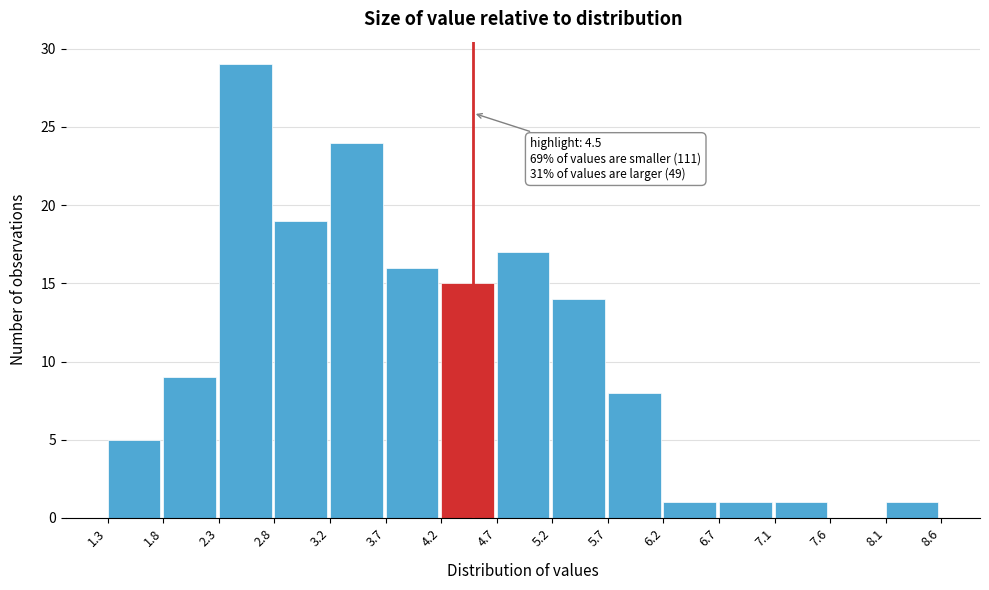

Which range on the x-axis has the tallest bar?

2.3 to 2.8